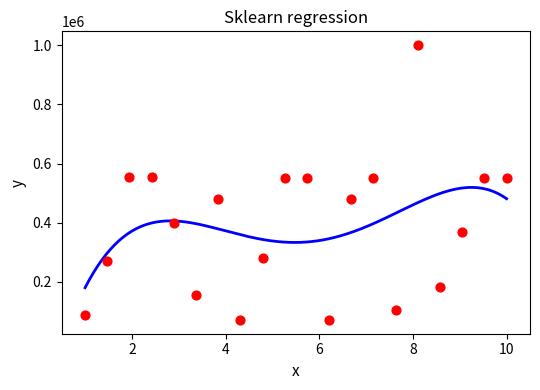

Which has a higher value, 15 or 4?

4